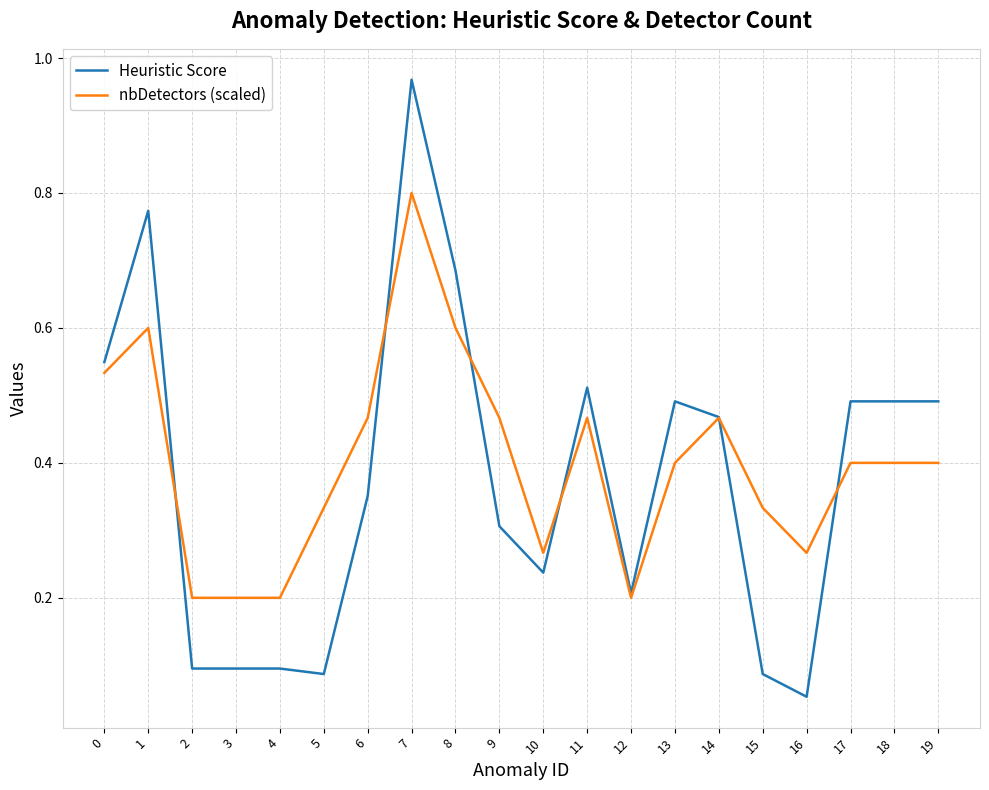

At which category is the sum across all series the highest?

7